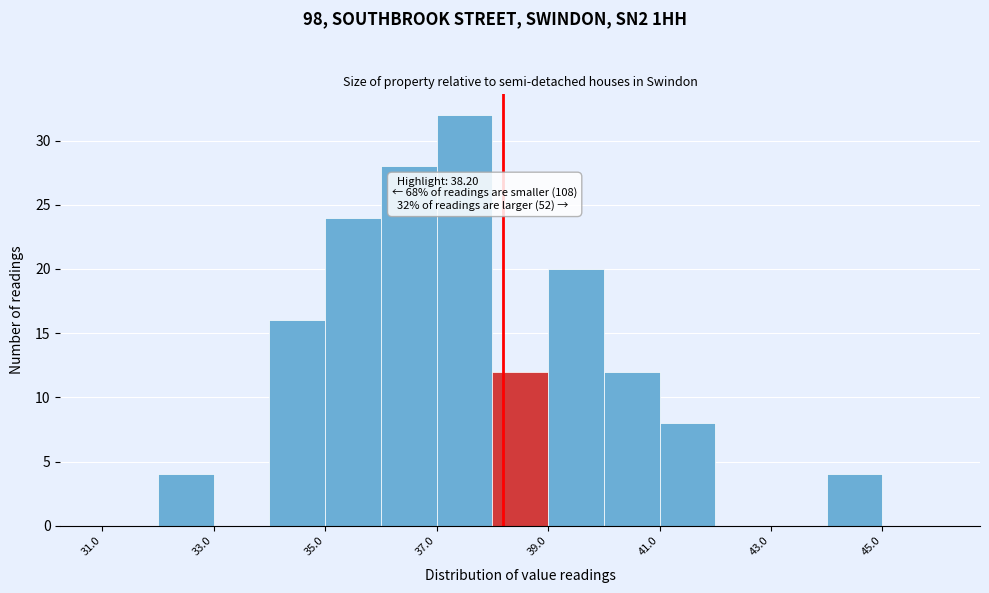

Over which range of the x-axis is the bar tallest?

37 to 38